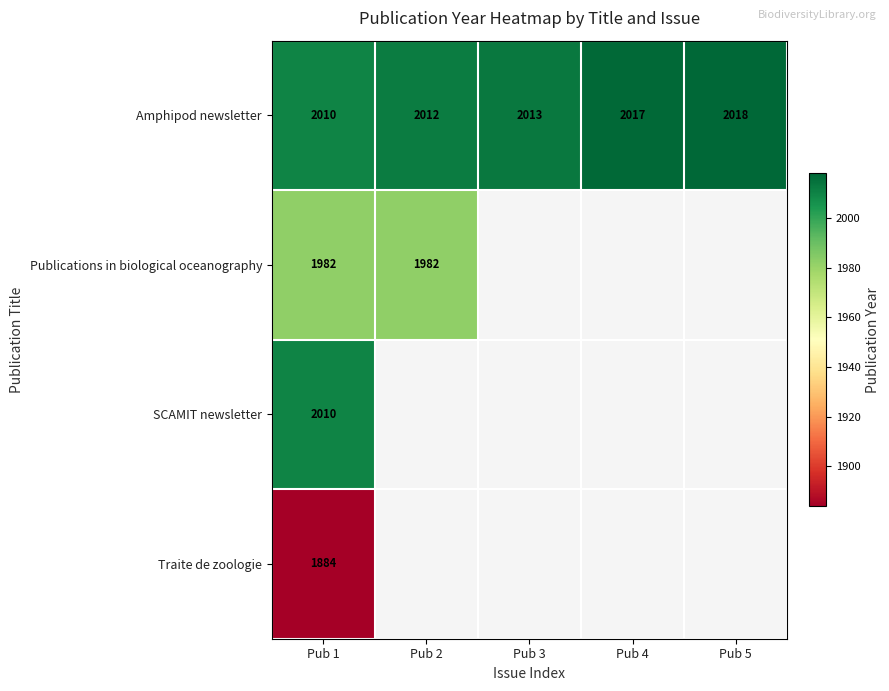

Is it true that Amphipod newsletter equals 949 at Pub 2?

False